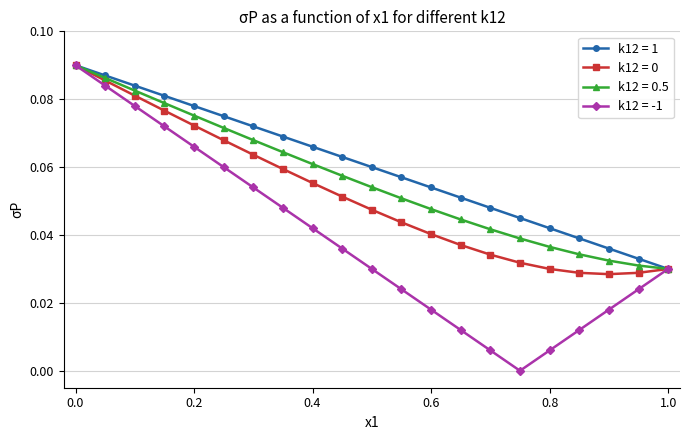

Which series has the widest spread of values?

k12 = -1